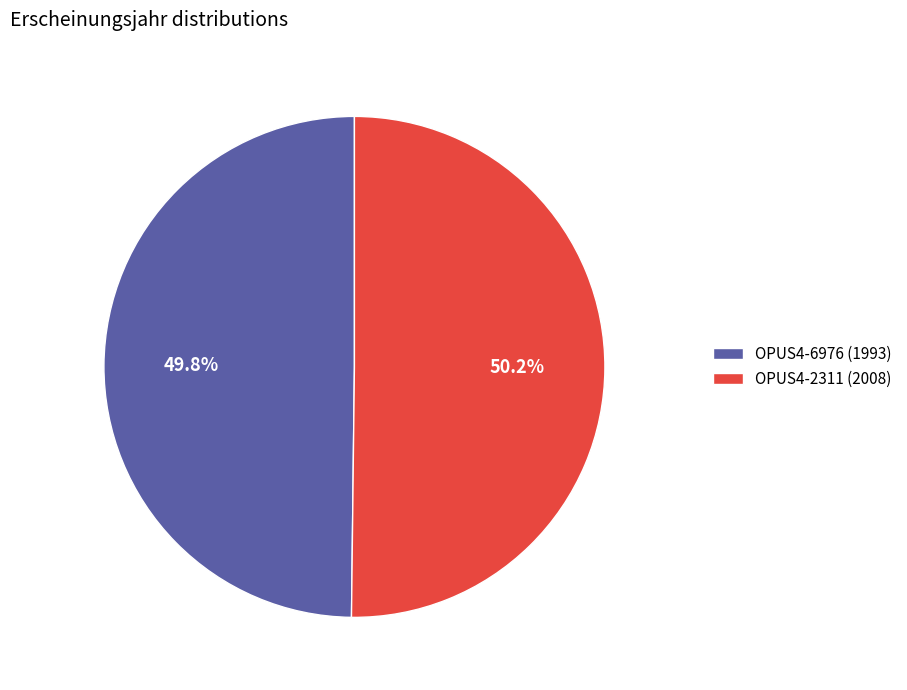

What is the ratio of the value at OPUS4-6976 (1993) to the value at OPUS4-2311 (2008)?

1.0